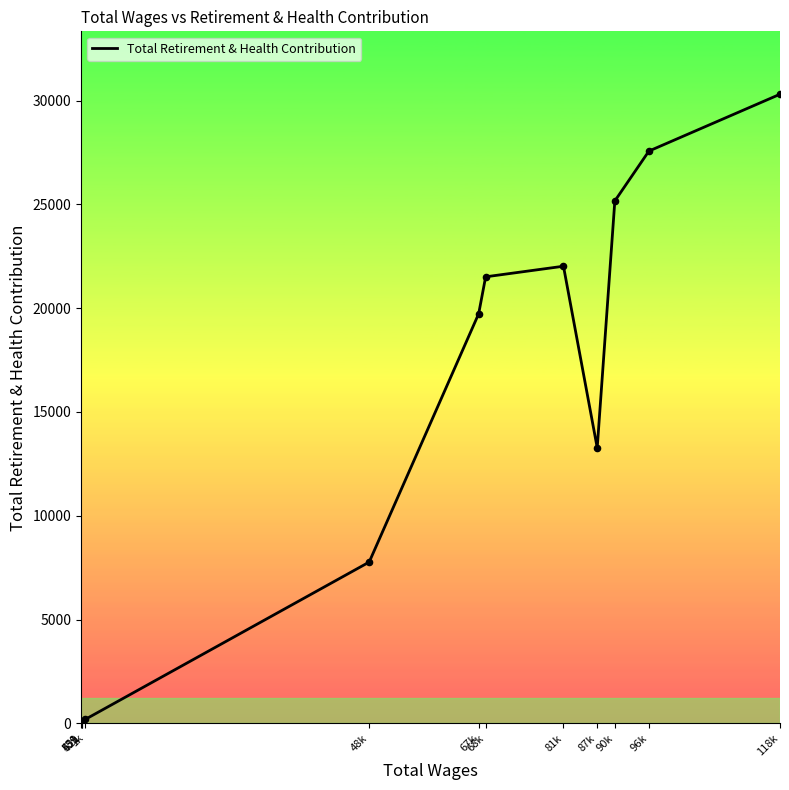

Which has a higher value, 539 or 48k?

48k